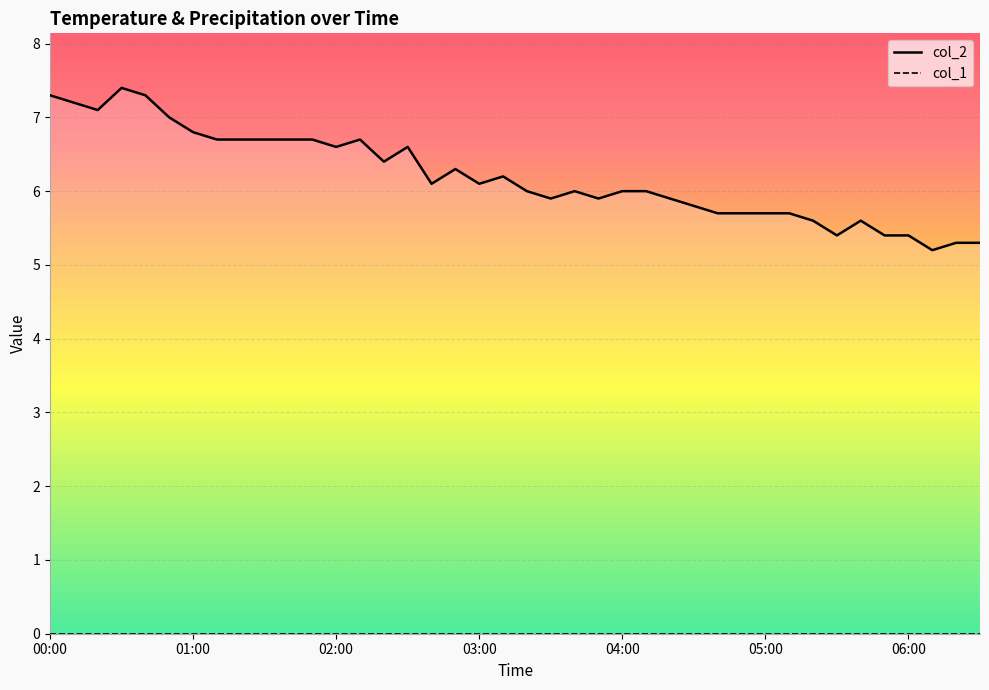

How many data points does each series have?

40